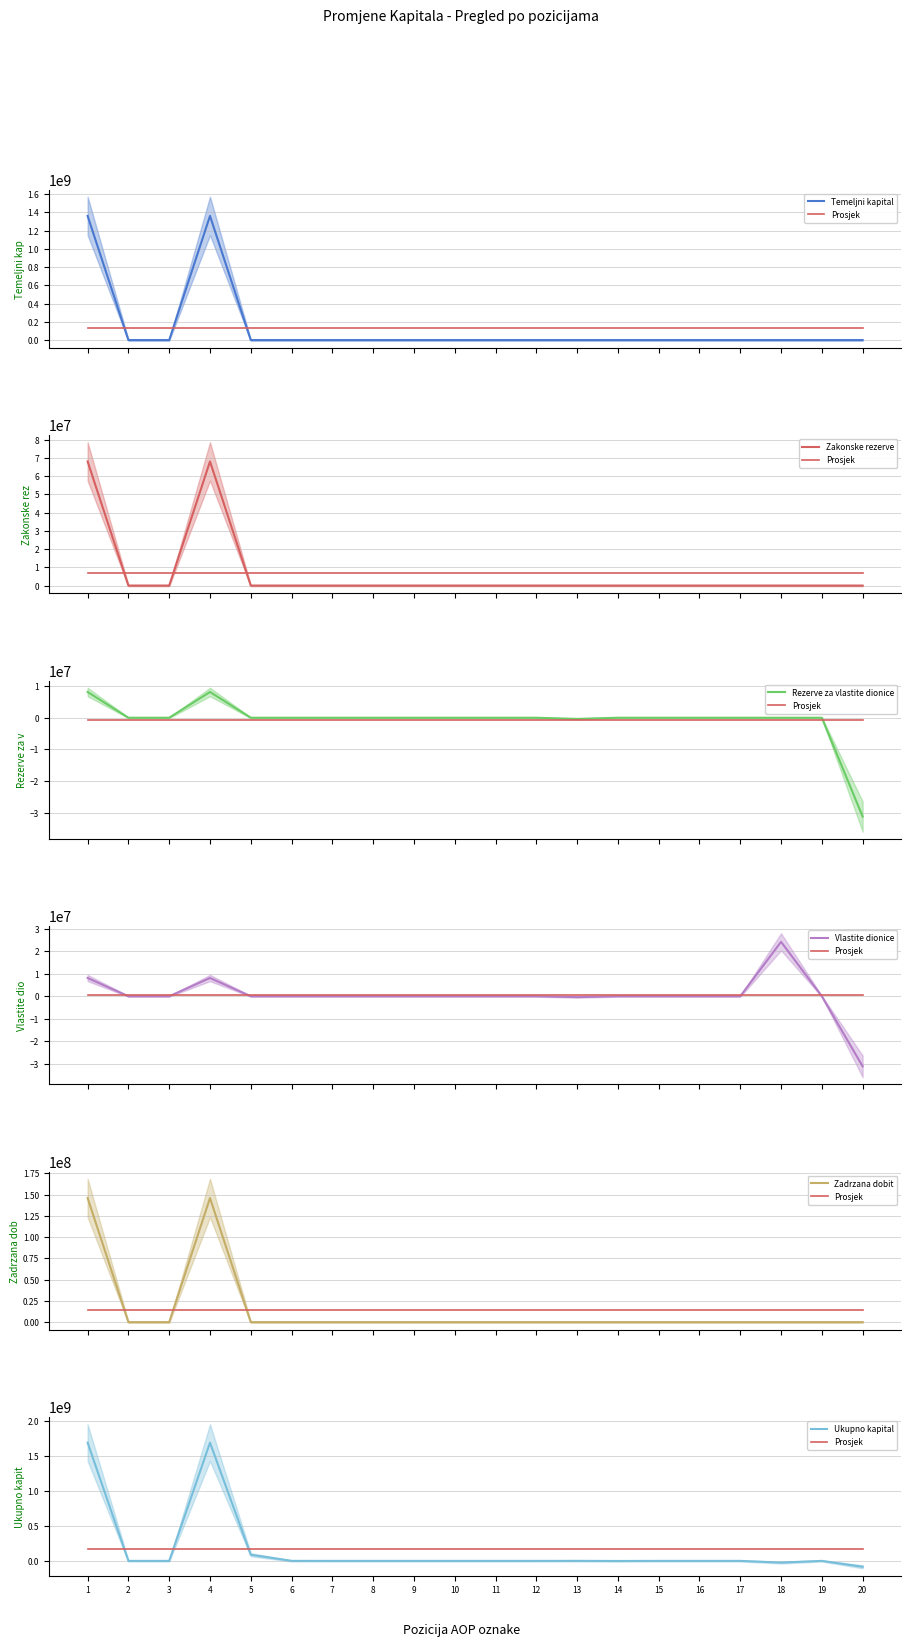

List the series in order of their peak value, lowest first.

Rezerve za vlastite dionice, Vlastite dionice, Zakonske rezerve, Zadrzana dobit, Temeljni kapital, Ukupno kapital